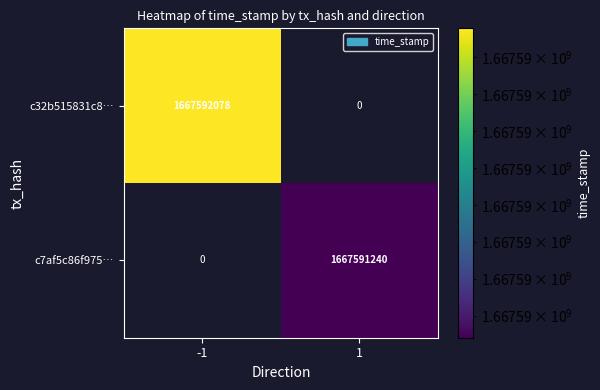

Reading left to right, transcribe all the data shown in this chart.

c32b515831c8…: -1=1667592078	1=0
c7af5c86f975…: -1=0	1=1667591240